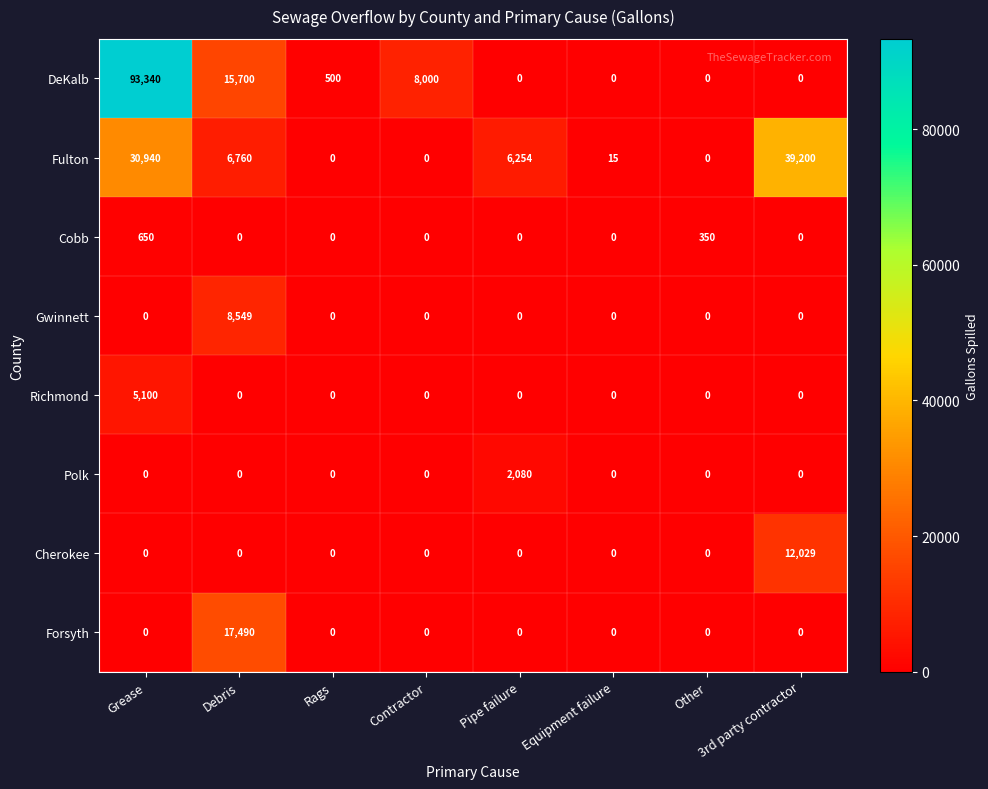

What is the difference between the highest and lowest values at Rags?

500